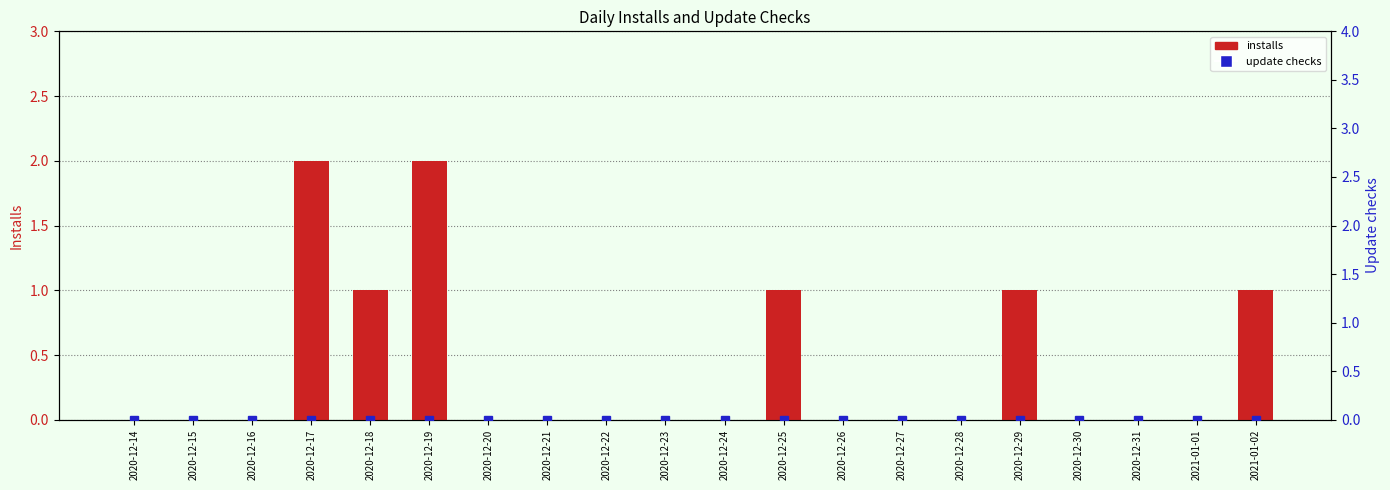

Is it true that update checks equals 0 at 2020-12-19?

True